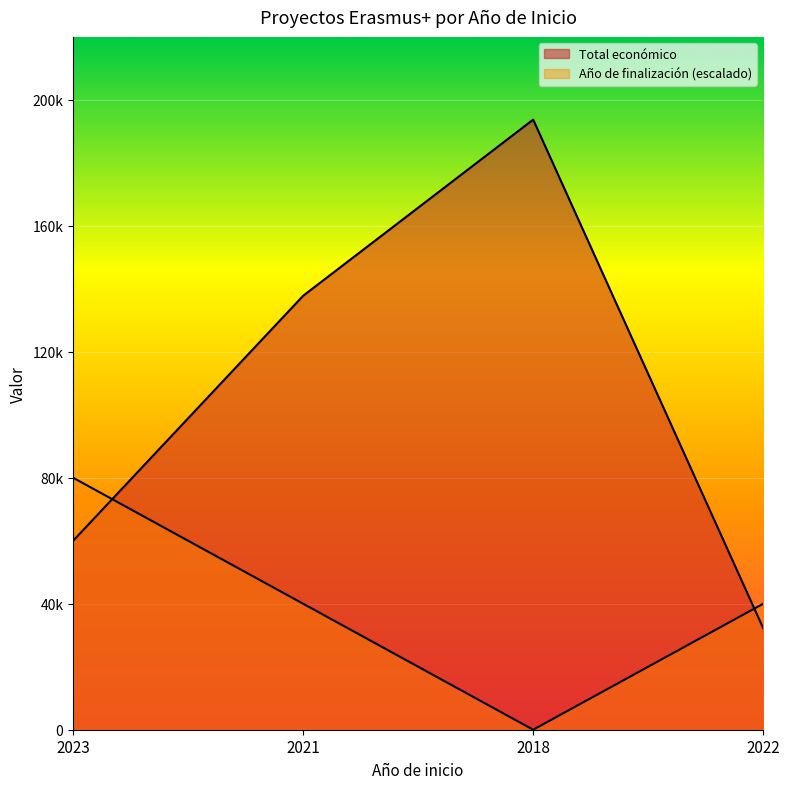

After their last crossing, which series has the higher values: Año de finalización or Total económico?

Año de finalización